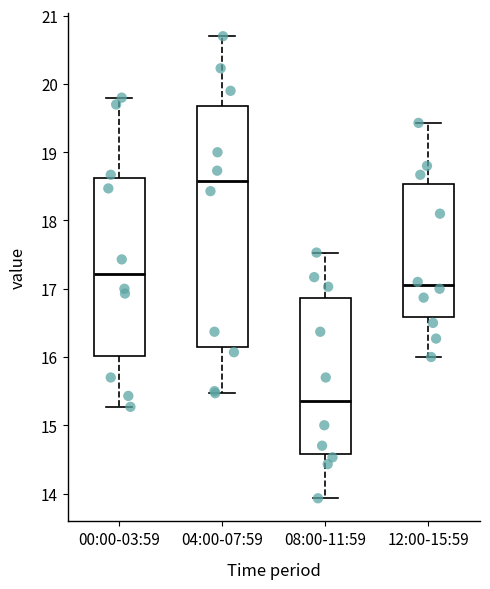

Reading left to right, read every box against the y-axis: the position of its median line, the range the box covers, and the ends of its whiskers. The values are not printed on the chart, so give them approximately, as read against the axis.

00:00-03:59: median 17.2, box 16.0 to 18.6, whiskers 15.3 to 19.8
04:00-07:59: median 18.6, box 16.1 to 19.7, whiskers 15.5 to 20.7
08:00-11:59: median 15.4, box 14.6 to 16.9, whiskers 13.9 to 17.5
12:00-15:59: median 17.1, box 16.6 to 18.5, whiskers 16.0 to 19.4